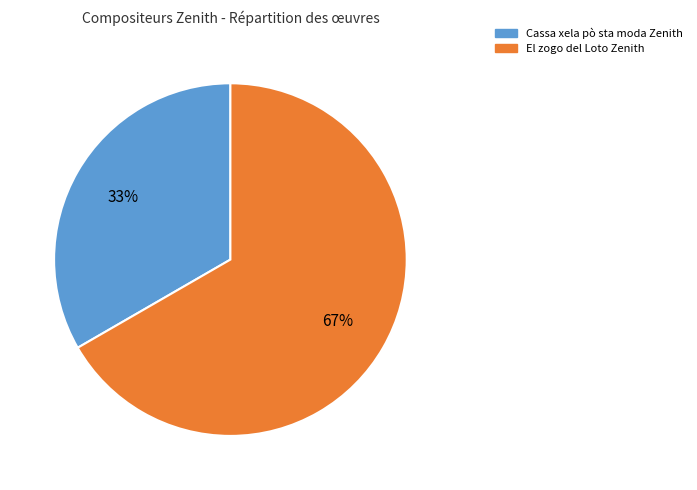

To the nearest percent, what percentage of the pie is El zogo del Loto Zenith?

67%